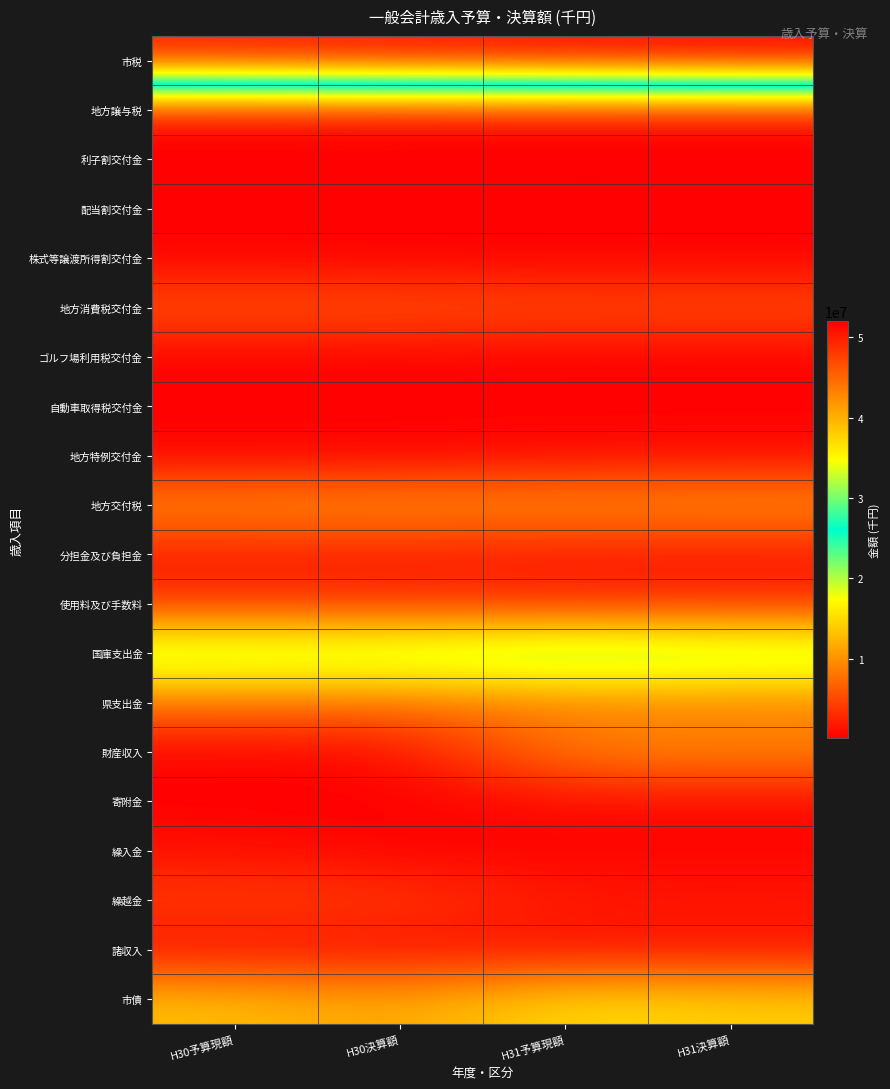

Reading left to right, what are all the values shown in this chart?

市税: H30予算現額=50319076	H30決算額=50959154	H31予算現額=51419244	H31決算額=52011858
地方譲与税: H30予算現額=722442	H30決算額=756588	H31予算現額=767500	H31決算額=742467
利子割交付金: H30予算現額=109265	H30決算額=105409	H31予算現額=54396	H31決算額=56322
配当割交付金: H30予算現額=249773	H30決算額=207583	H31予算現額=222639	H31決算額=248851
株式等譲渡所得割交付金: H30予算現額=260700	H30決算額=191939	H31予算現額=144000	H31決算額=170500
地方消費税交付金: H30予算現額=5796398	H30決算額=5820144	H31予算現額=5356111	H31決算額=5476861
ゴルフ場利用税交付金: H30予算現額=177896	H30決算額=174482	H31予算現額=165101	H31決算額=175736
自動車取得税交付金: H30予算現額=311202	H30決算額=306087	H31予算現額=165939	H31決算額=165940
地方特例交付金: H30予算現額=292876	H30決算額=292876	H31予算現額=848799	H31決算額=977775
地方交付税: H30予算現額=9971636	H30決算額=10306967	H31予算現額=10099199	H31決算額=10306452
分担金及び負担金: H30予算現額=1681022	H30決算額=1684516	H31予算現額=1351264	H31決算額=1327710
使用料及び手数料: H30予算現額=3704075	H30決算額=3668972	H31予算現額=3397476	H31決算額=3374984
国庫支出金: H30予算現額=22432273	H30決算額=22143770	H31予算現額=24084042	H31決算額=22846880
県支出金: H30予算現額=7897146	H30決算額=7793965	H31予算現額=8666293	H31決算額=8574369
財産収入: H30予算現額=537182	H30決算額=487127	H31予算現額=9087507	H31決算額=9082098
寄附金: H30予算現額=75072	H30決算額=70858	H31予算現額=818078	H31決算額=802786
繰入金: H30予算現額=1198609	H30決算額=207432	H31予算現額=294412	H31決算額=294411
繰越金: H30予算現額=4249213	H30決算額=4249214	H31予算現額=1788070	H31決算額=1788070
諸収入: H30予算現額=1067708	H30決算額=1009049	H31予算現額=1189218	H31決算額=1294597
市債: H30予算現額=13107400	H30決算額=11044700	H31予算現額=15200700	H31決算額=14098300